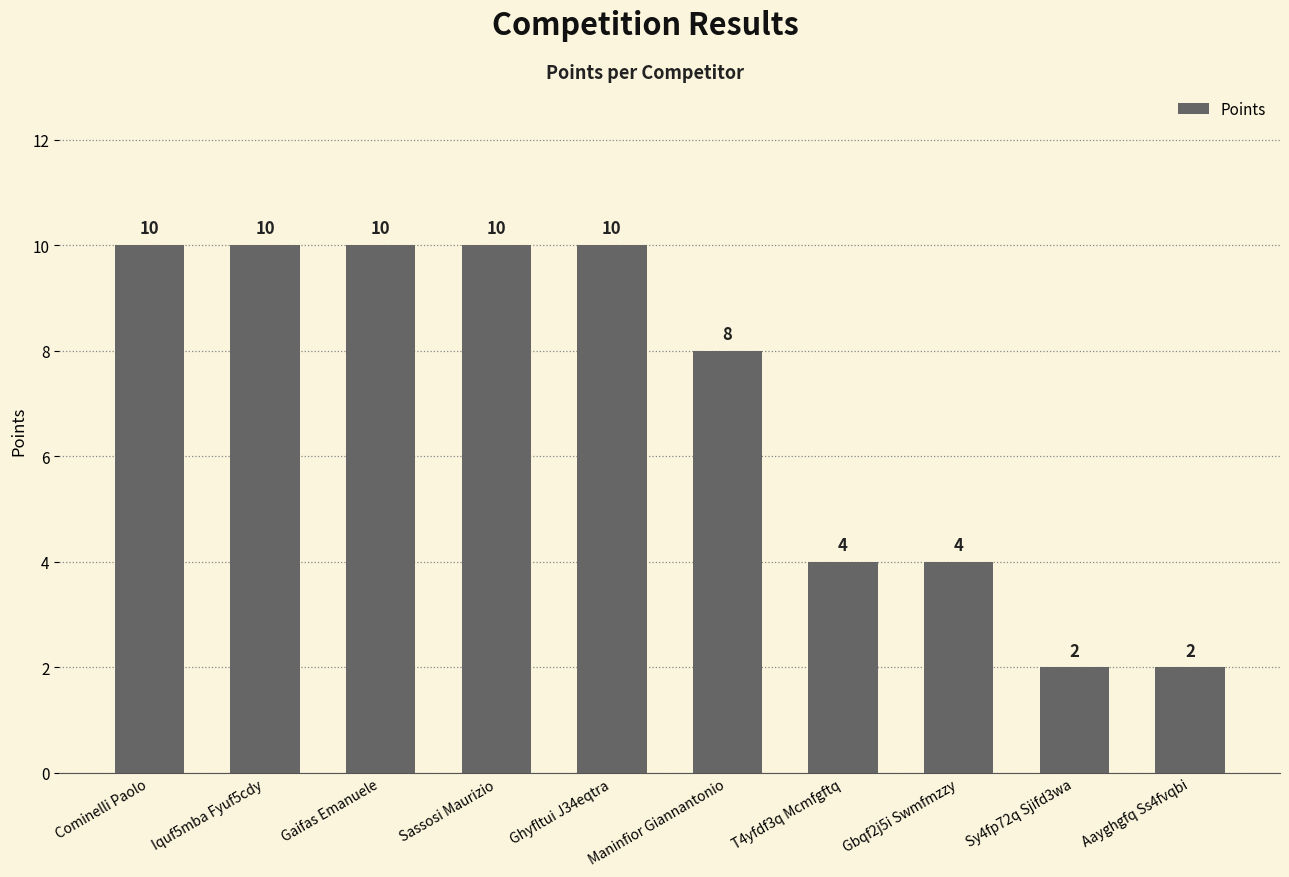

What is the approximate value at Gbqf2j5i Swmfmzzy?

4